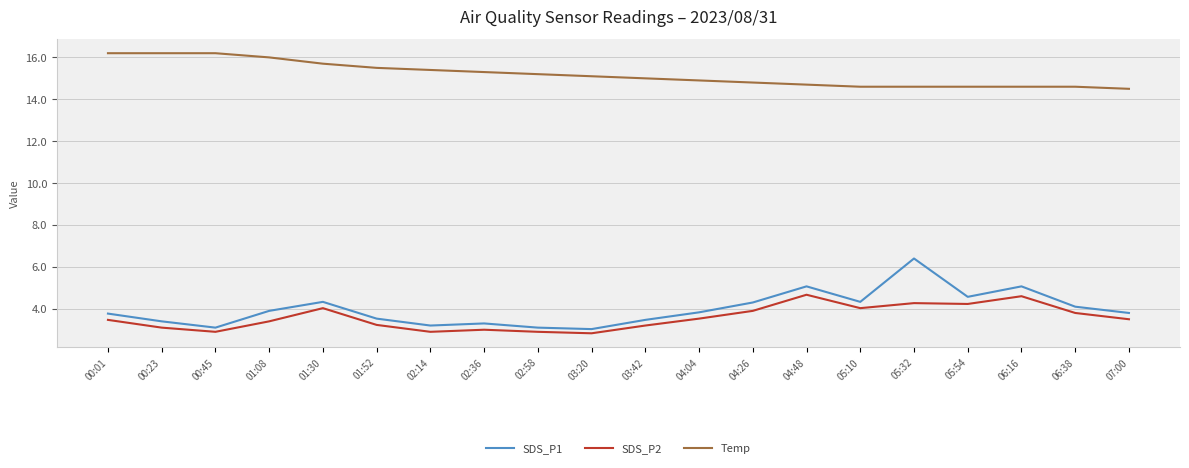

Is it true that SDS_P1 equals 4.3 at 01:30?

True